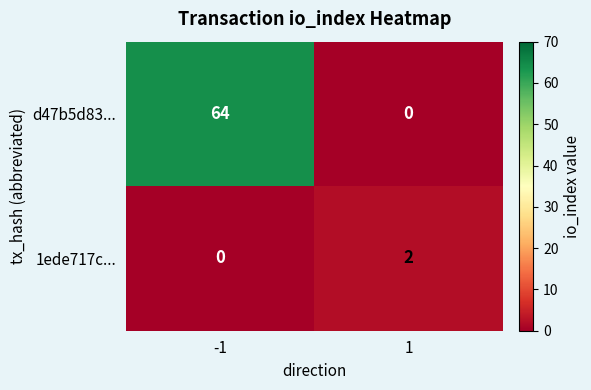

What is the maximum value shown in the chart?

64